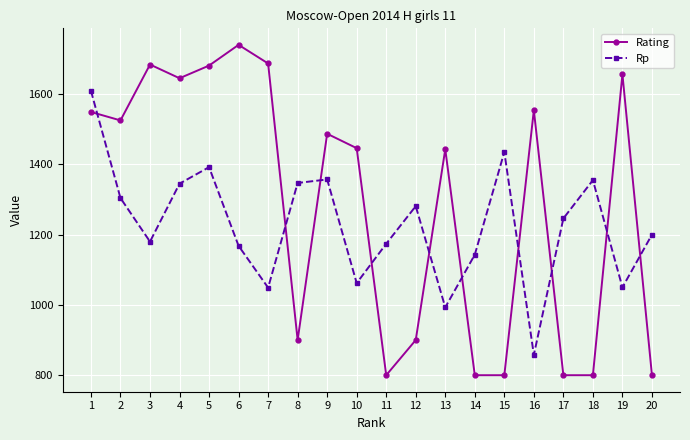

What is the total value across all series at 13?

2436